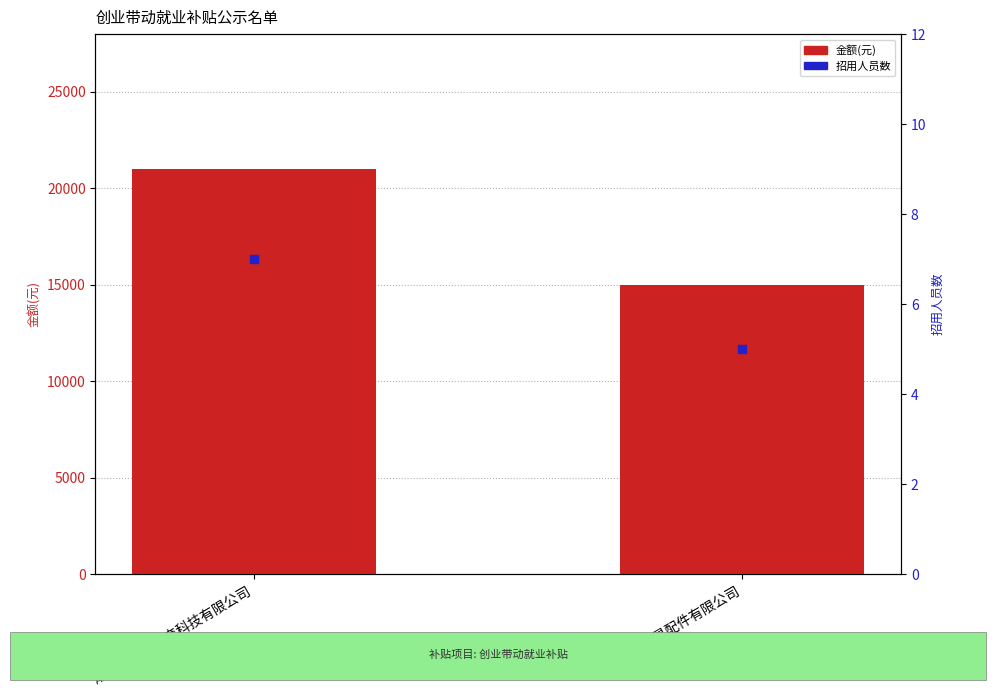

Which series has the largest total across all categories?

金额(元)